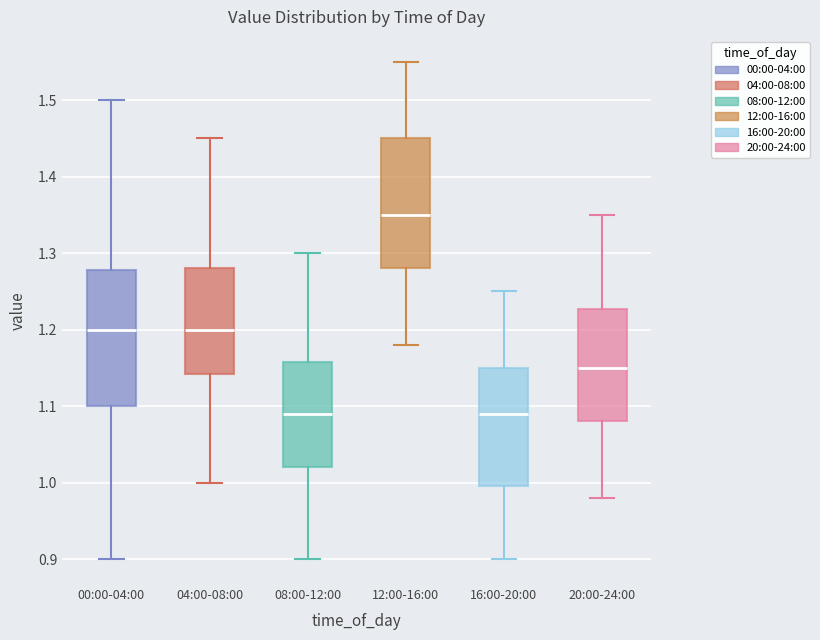

Where does the median line of the box for 12:00-16:00 sit on the y-axis? The values are not printed on the chart, so give them approximately, as read against the axis.

1.35